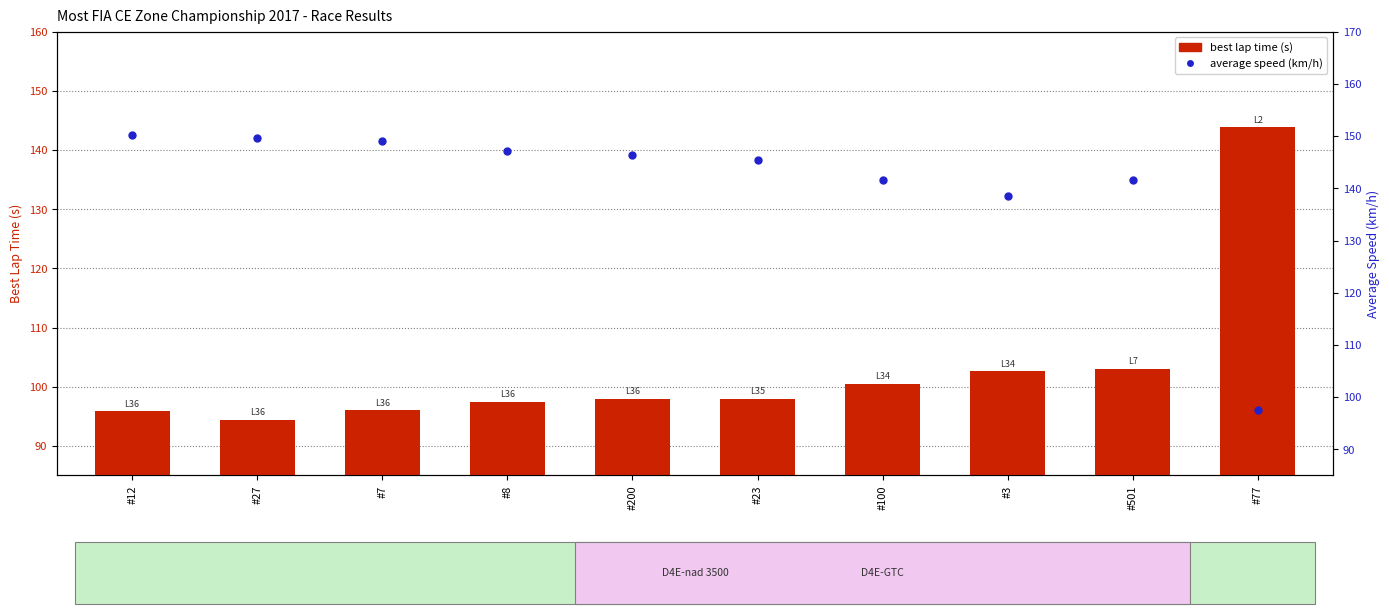

The best lap time (s) series shows 91.0 at #77. True or false?

False